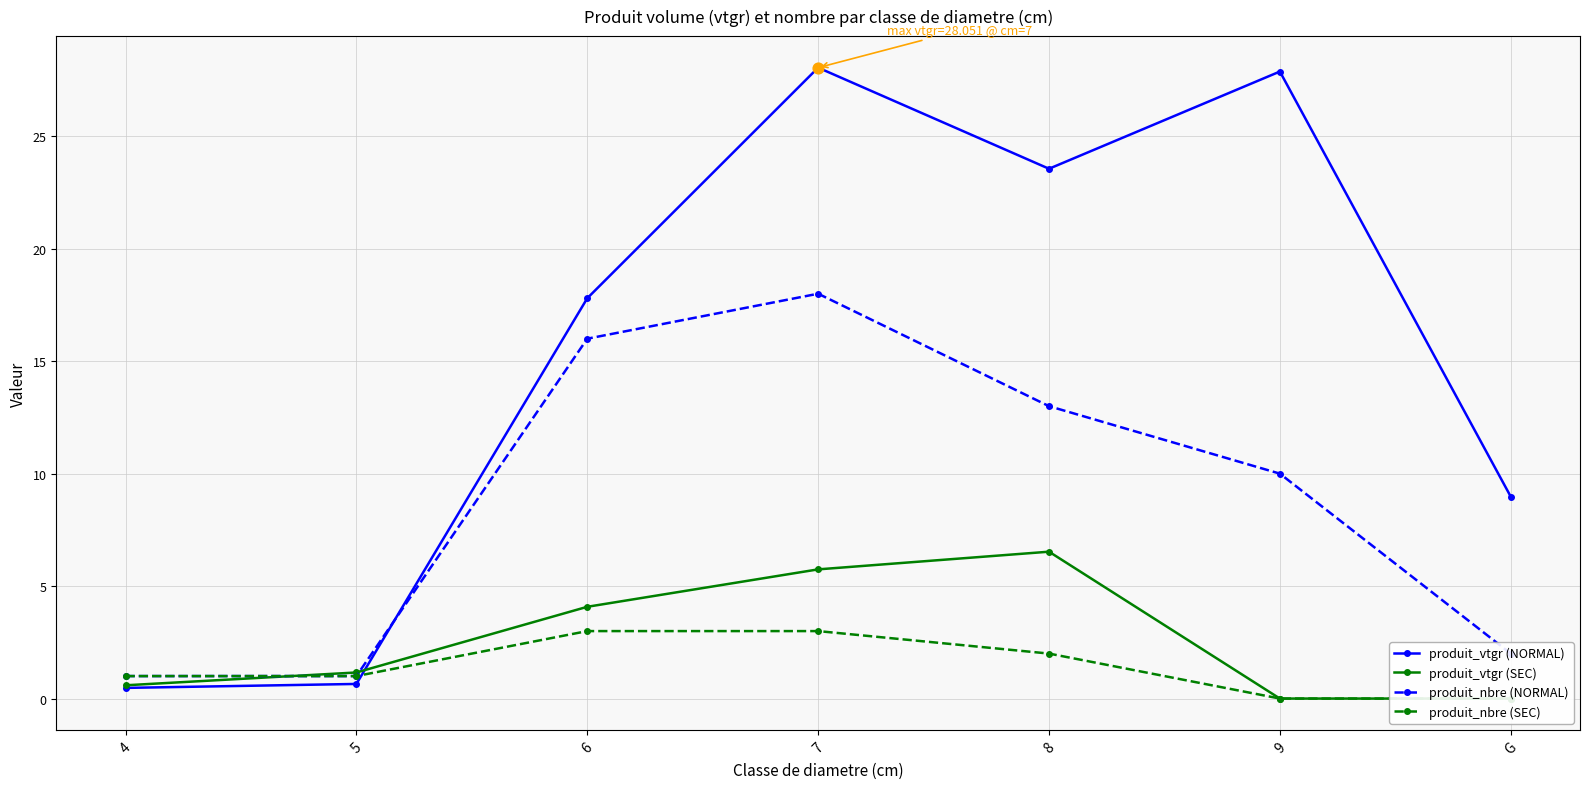

Which series contains the lowest Y value?

produit_vtgr (SEC)